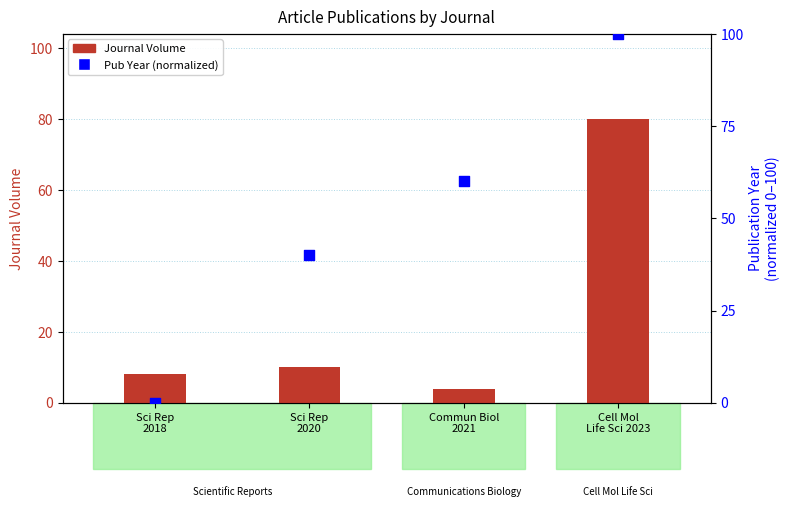

Which series reaches the maximum Y coordinate?

Pub Year (normalized)